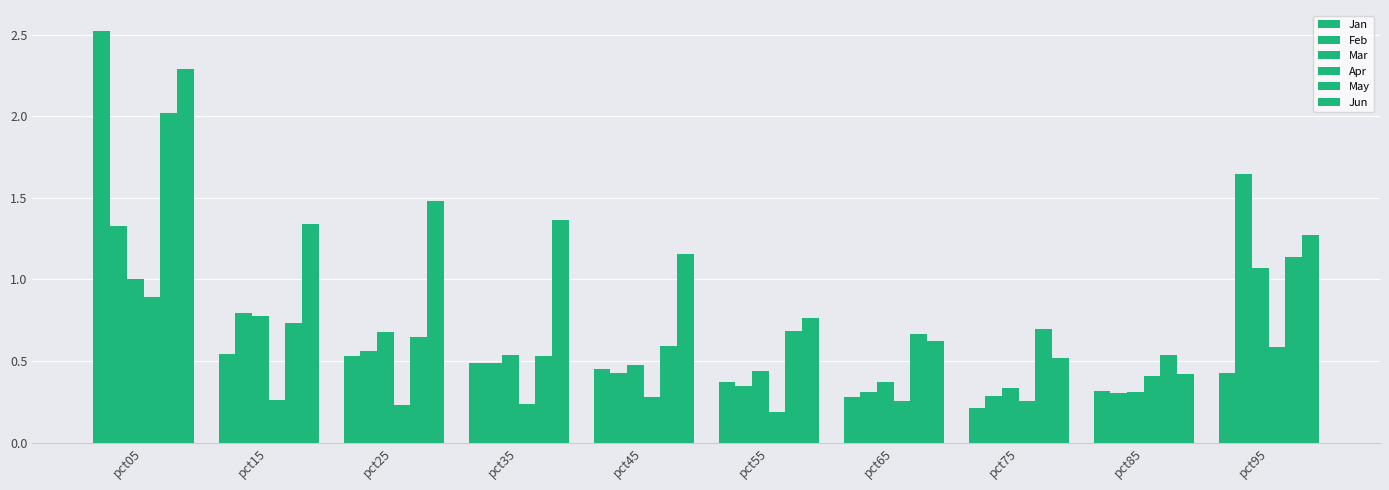

How many groups of bars are there?

10